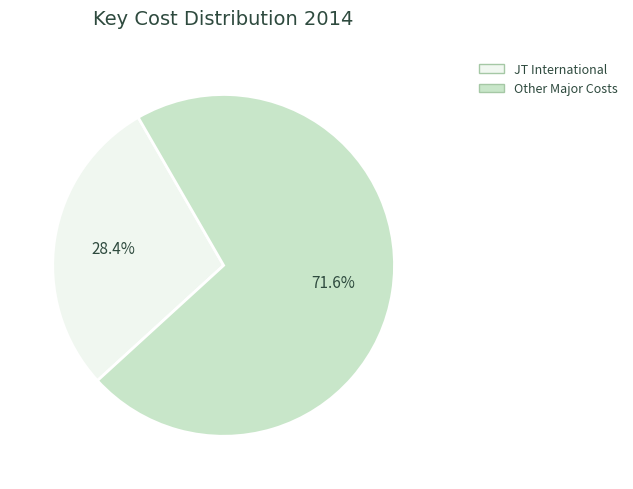

Is there a majority slice in this chart?

Yes